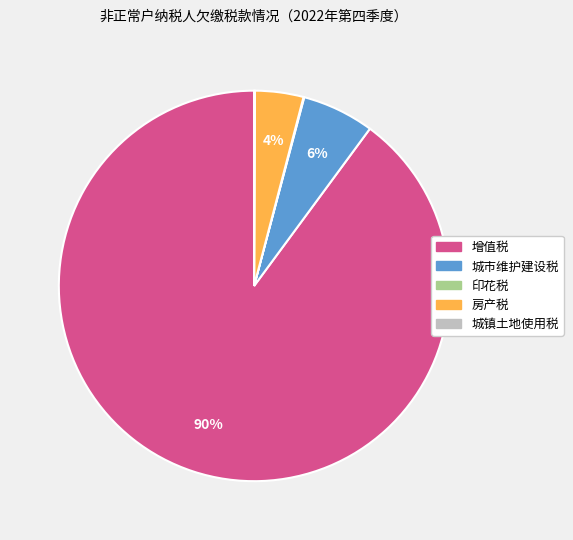

Is there a majority slice in this chart?

Yes